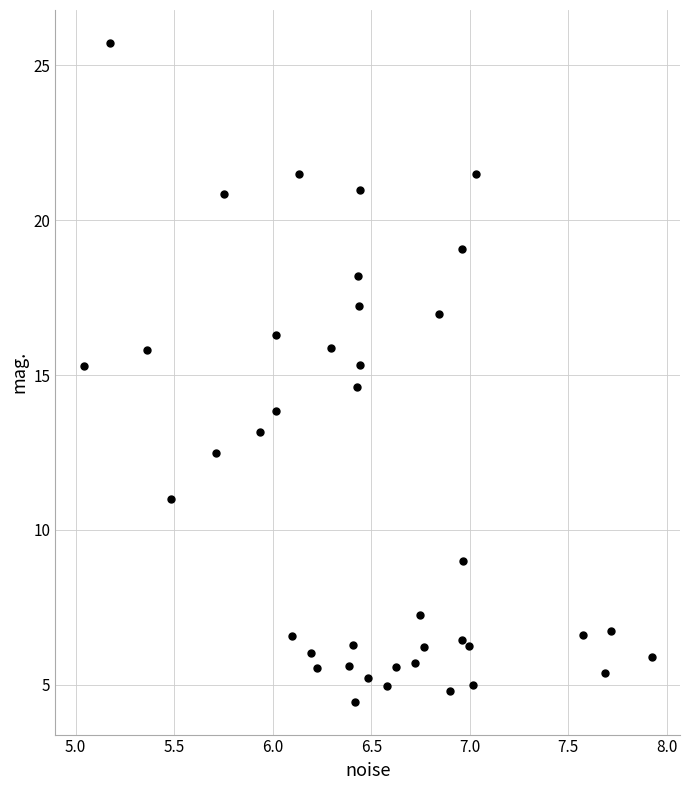

What is the range of X values (max minus min)?

2.9